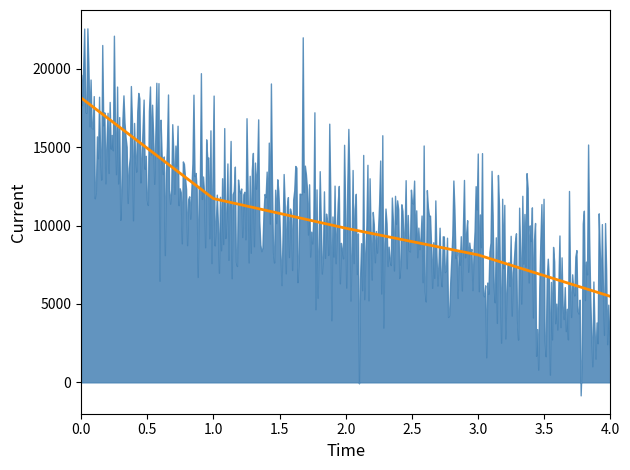

Reading left to right, list all the values displayed in this chart.

18144	11718	9828	8127	5481